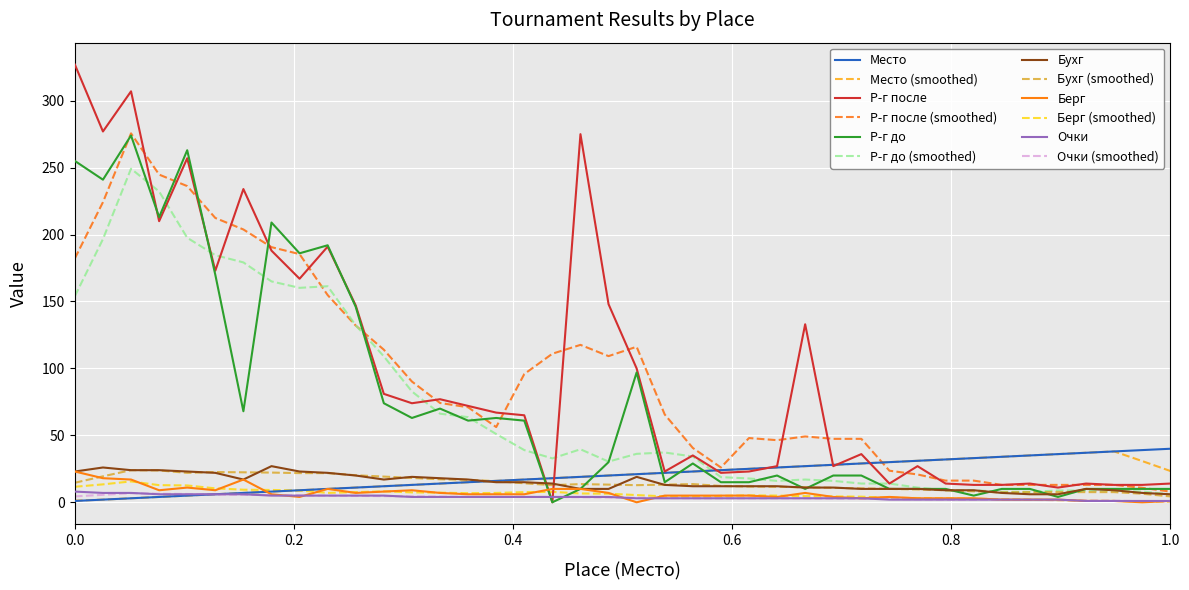

After their last crossing, which series has the higher values: Очки or Р-г после?

Р-г после